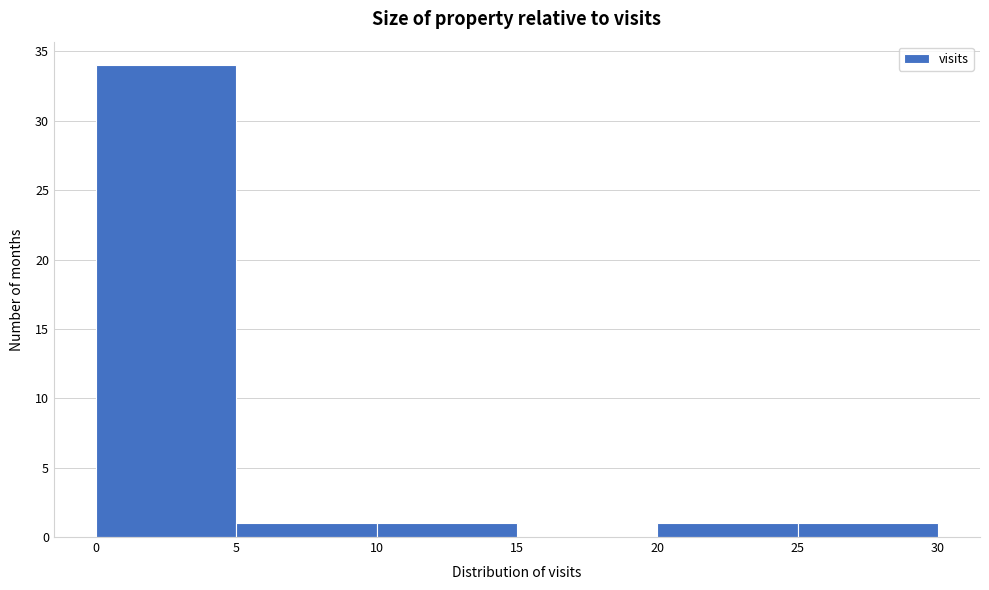

How tall is the bar that spans 5 to 10 on the x-axis? The values are not printed on the chart, so give them approximately, as read against the axis.

1